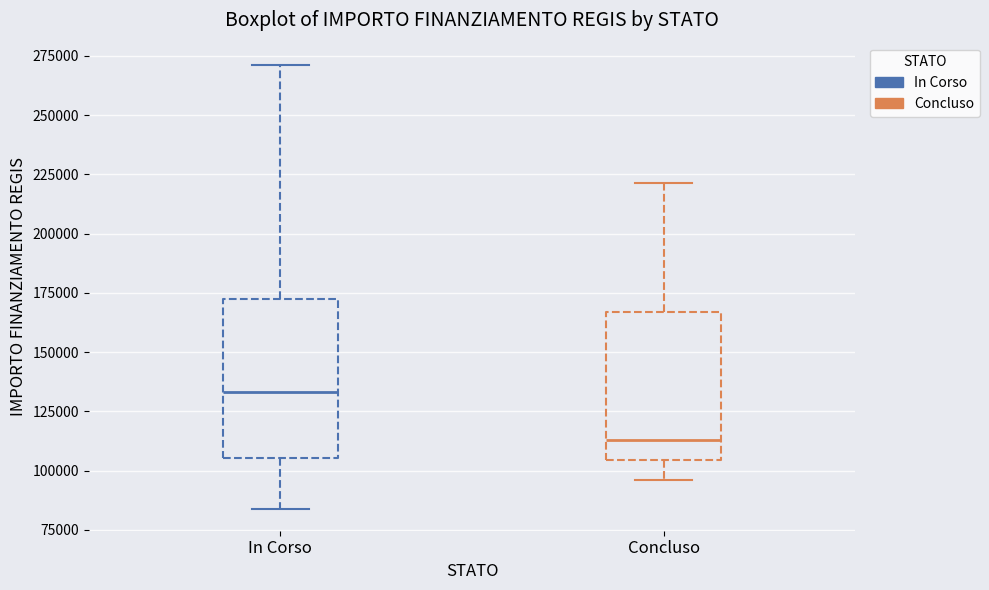

Which box's median line is the lowest?

Concluso